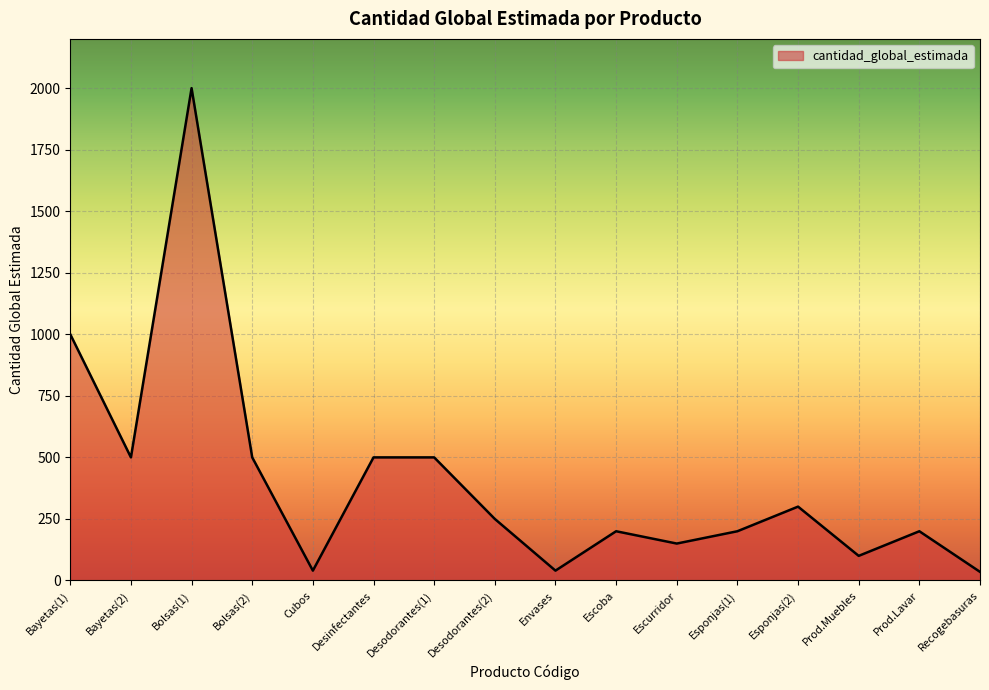

What is the maximum value shown in the chart?

2000